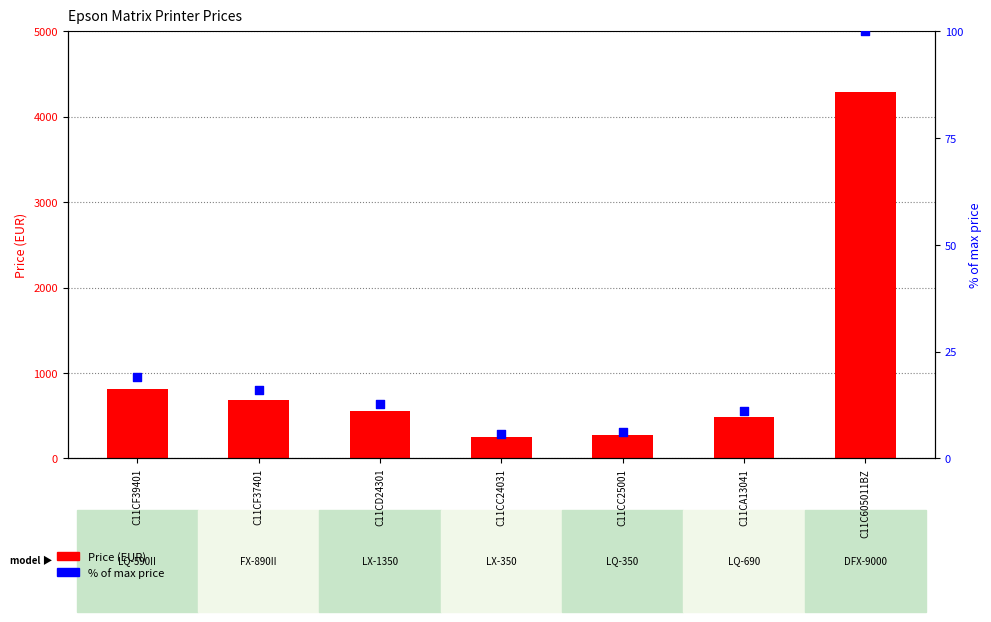

What are all the series names shown in the legend?

Price (EUR), % of max price